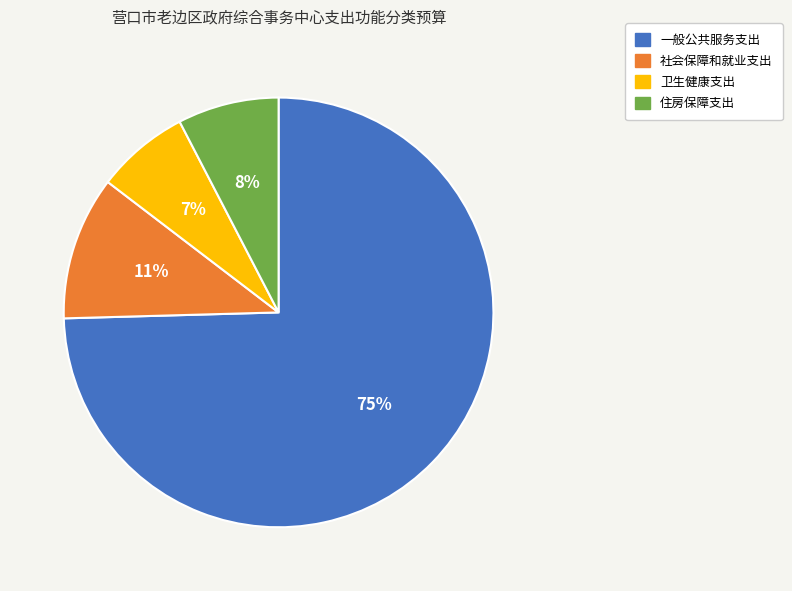

Which category has the biggest portion of the pie?

一般公共服务支出